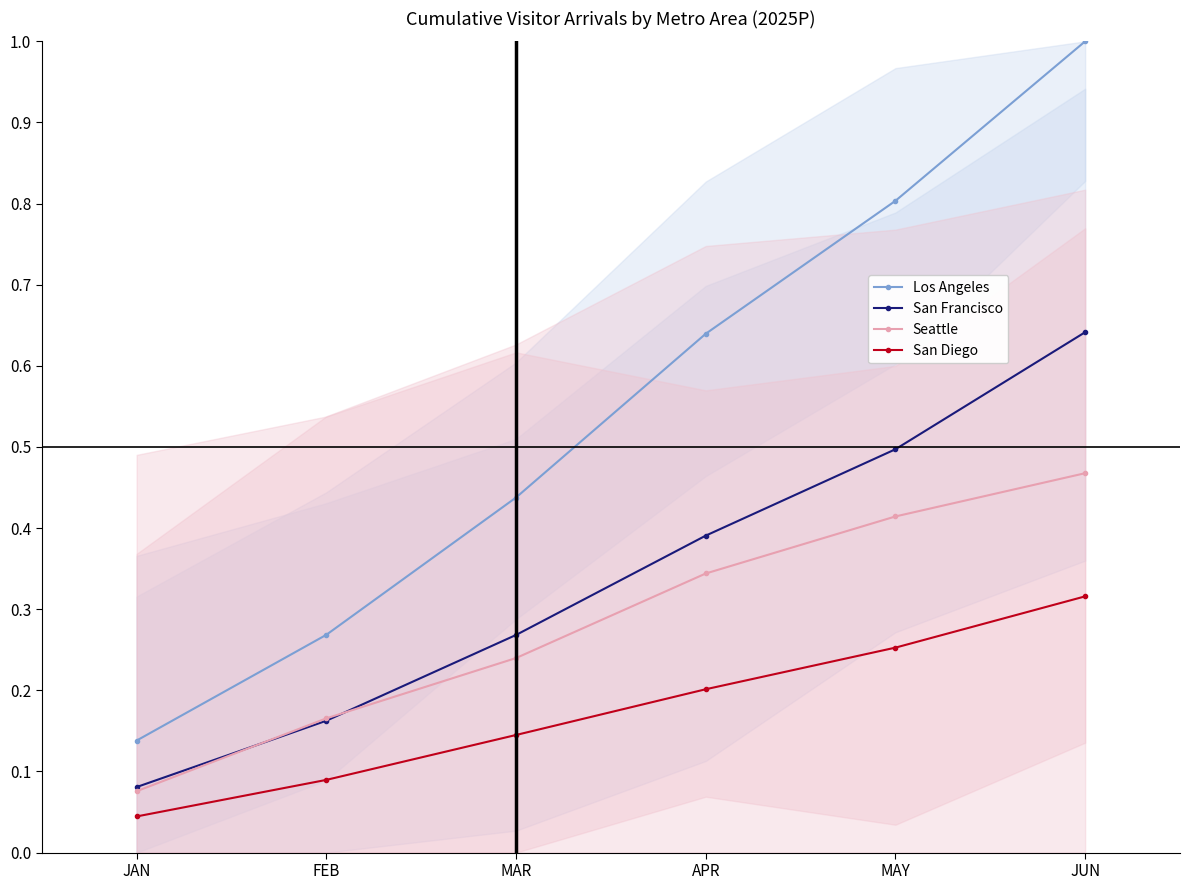

True or false: San Francisco has a value of 0.5 at MAY.

True